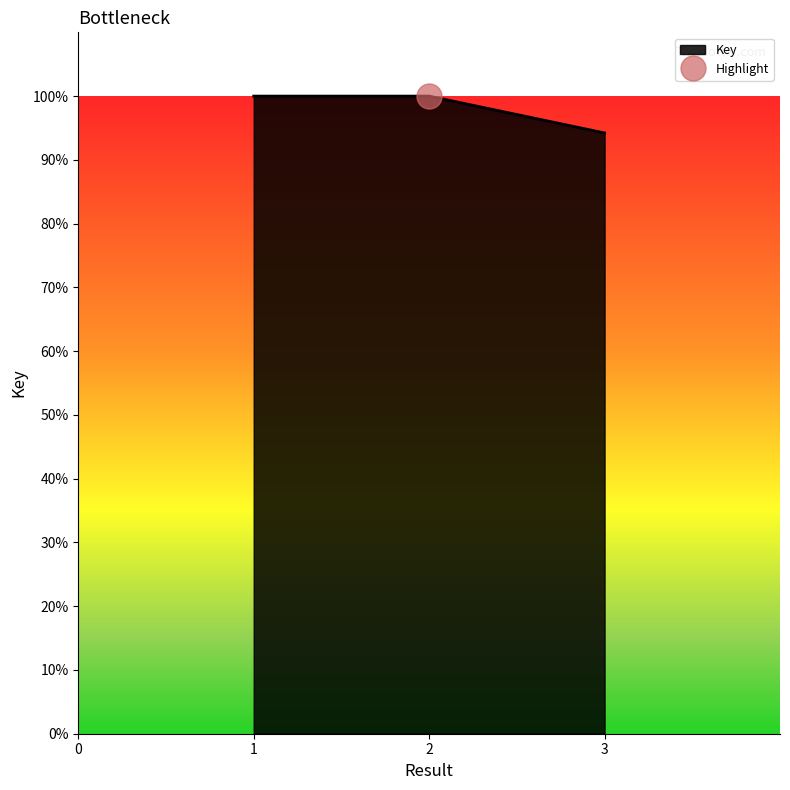

What is the difference between the second highest and minimum values?

5.8